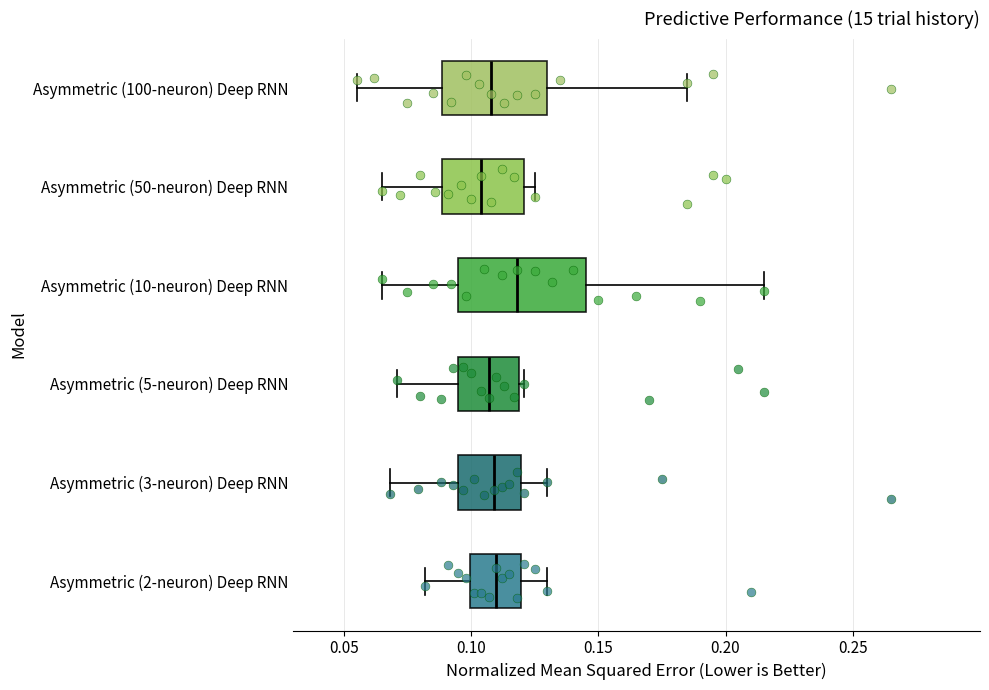

Reading bottom to top, read every box against the x-axis: the position of its median line, the range the box covers, and the ends of its whiskers. The values are not printed on the chart, so give them approximately, as read against the axis.

Asymmetric (2-neuron) Deep RNN: median 0.110, box 0.100 to 0.120, whiskers 0.080 to 0.130
Asymmetric (3-neuron) Deep RNN: median 0.110, box 0.095 to 0.120, whiskers 0.070 to 0.130
Asymmetric (5-neuron) Deep RNN: median 0.105, box 0.095 to 0.120, whiskers 0.070 to 0.120 (just right of the box's right edge)
Asymmetric (10-neuron) Deep RNN: median 0.120, box 0.095 to 0.145, whiskers 0.065 to 0.215
Asymmetric (50-neuron) Deep RNN: median 0.105, box 0.090 to 0.120, whiskers 0.065 to 0.125
Asymmetric (100-neuron) Deep RNN: median 0.110, box 0.090 to 0.130, whiskers 0.055 to 0.185